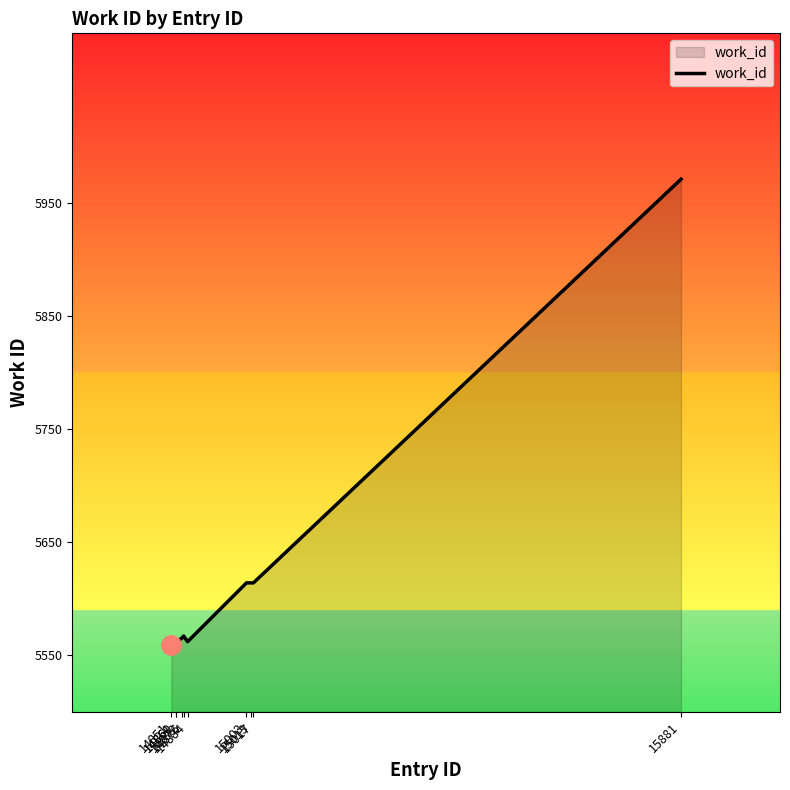

Which label corresponds to the largest value in the chart?

15881